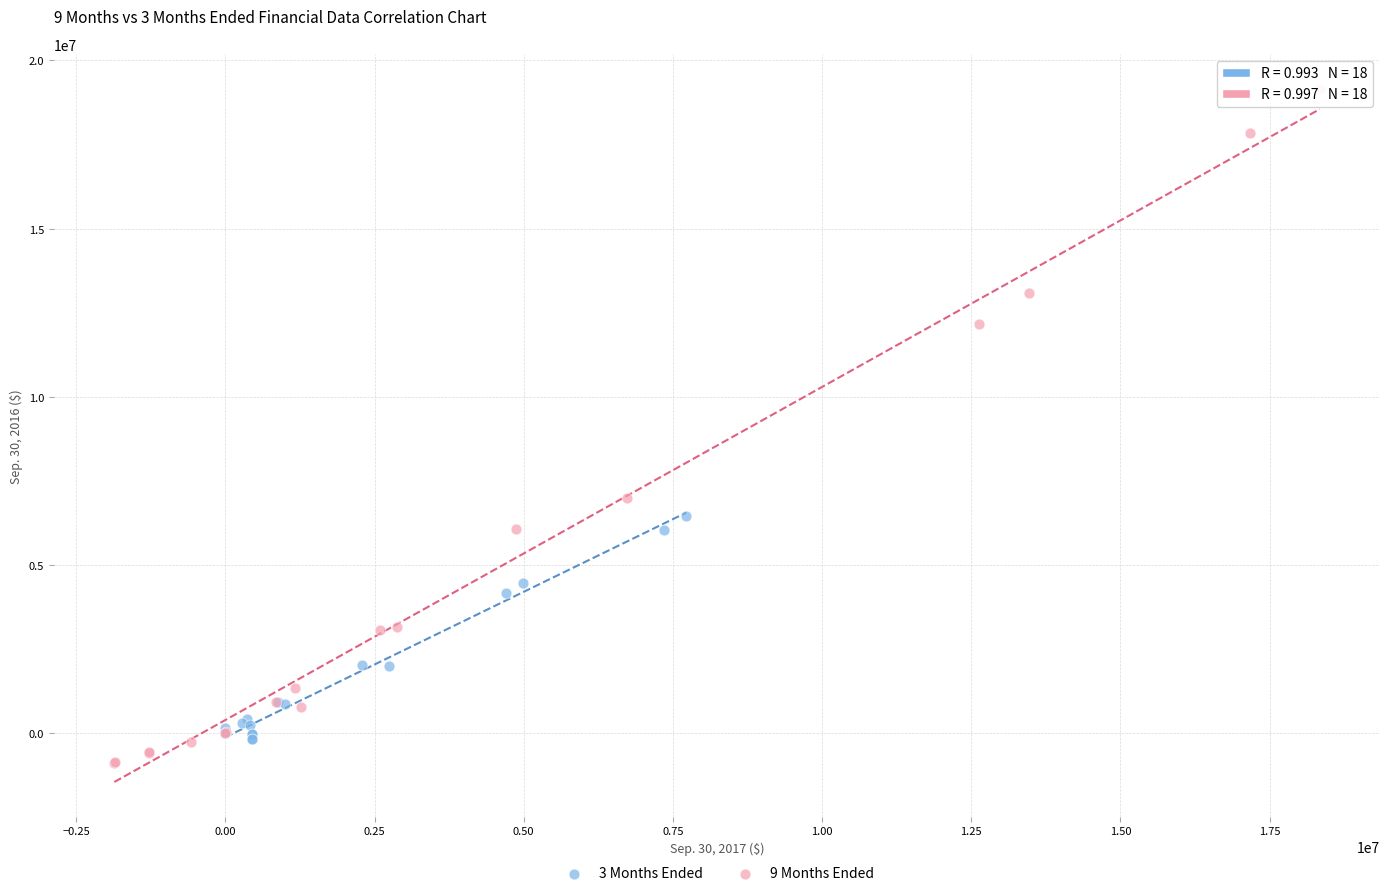

Which series contains the highest Y value?

9 Months Ended